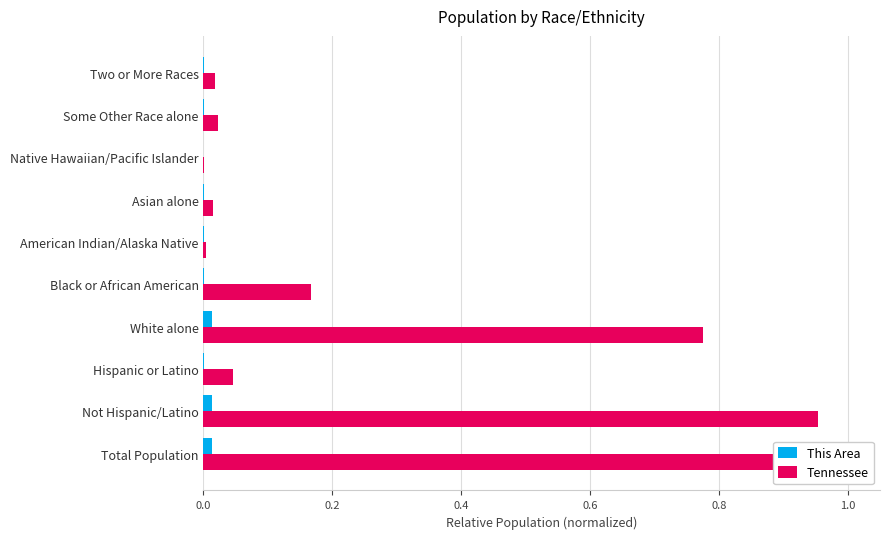

What is the sum of all Tennessee values?

3.0